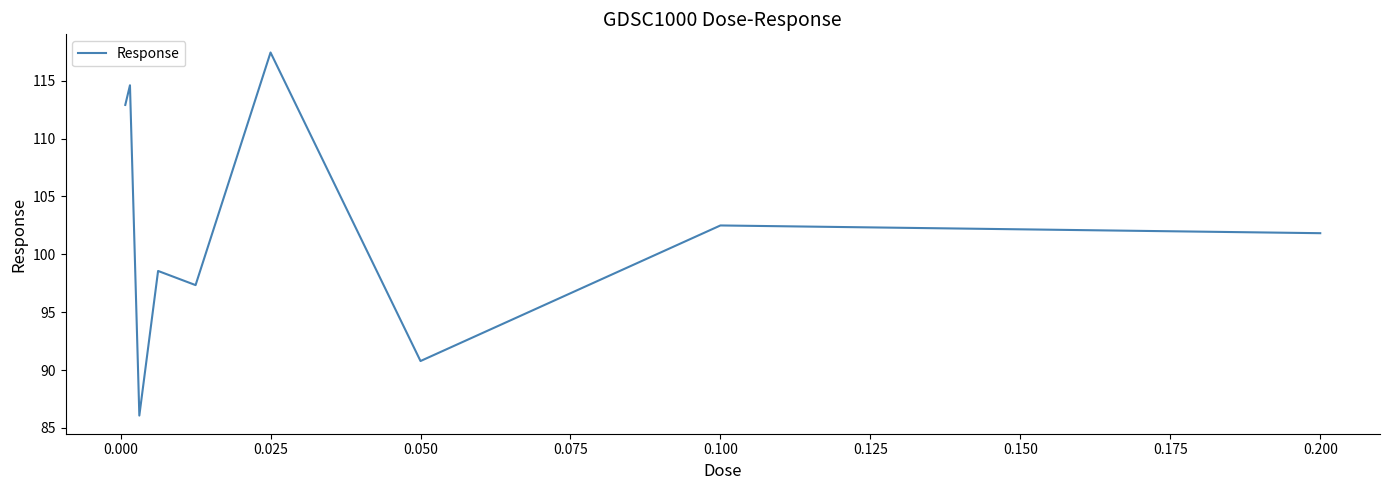

How many series are shown in this chart?

1